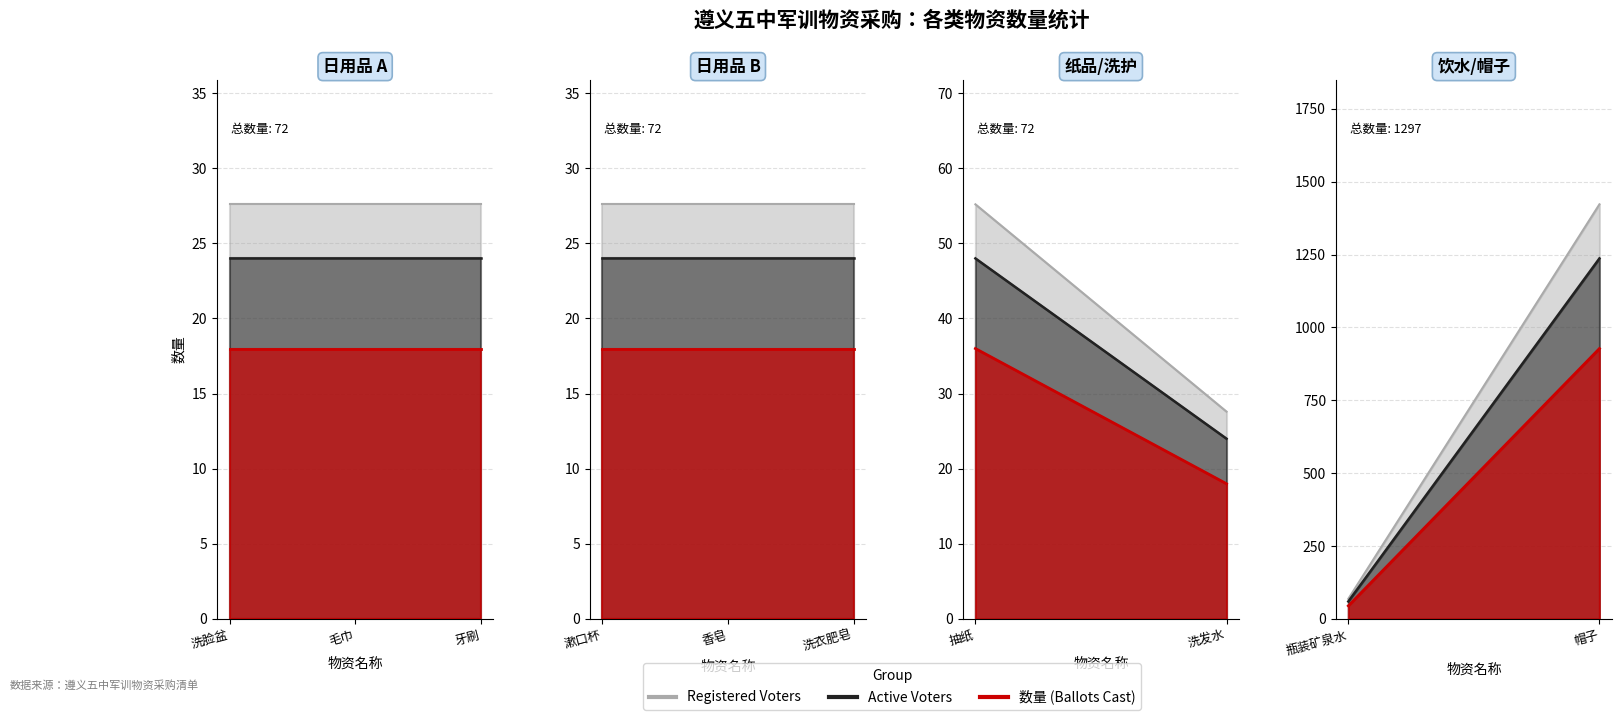

The chart shows a value of 24 at 漱口杯. True or false?

True